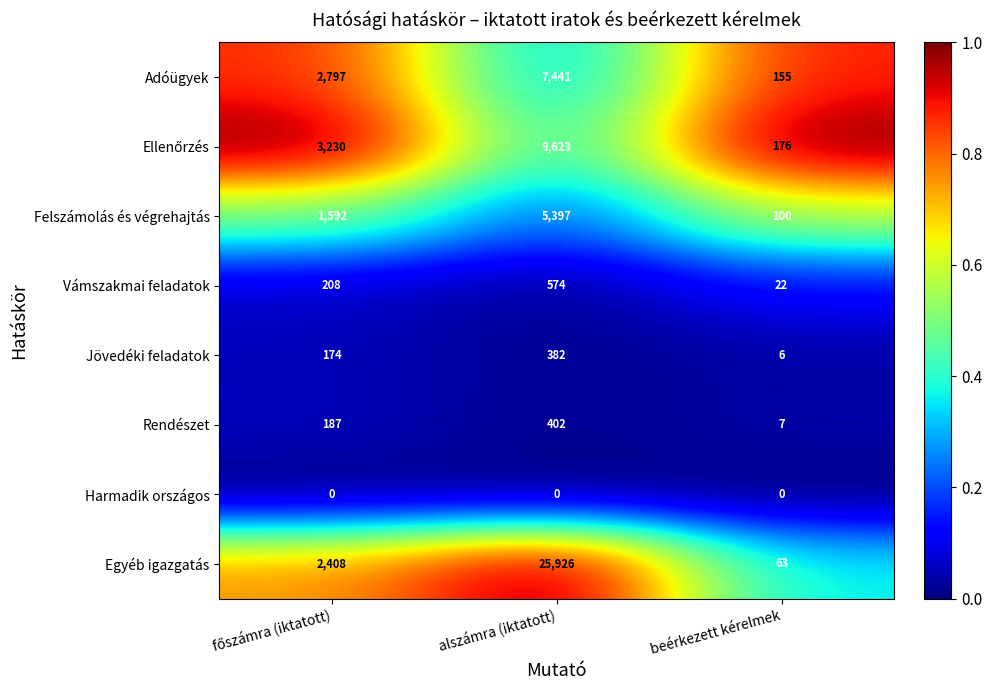

What is the maximum value shown in the chart?

25926